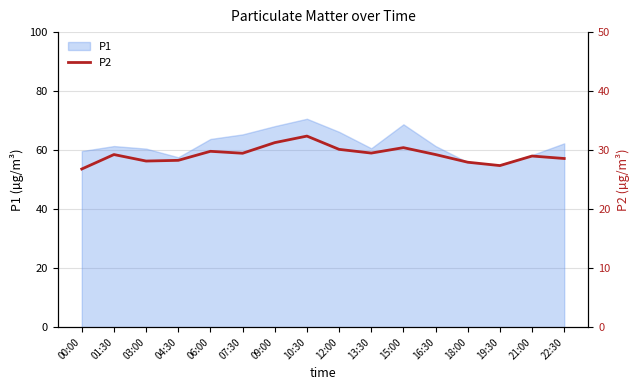

True or false: the data has more than 0 interior local peaks.

True